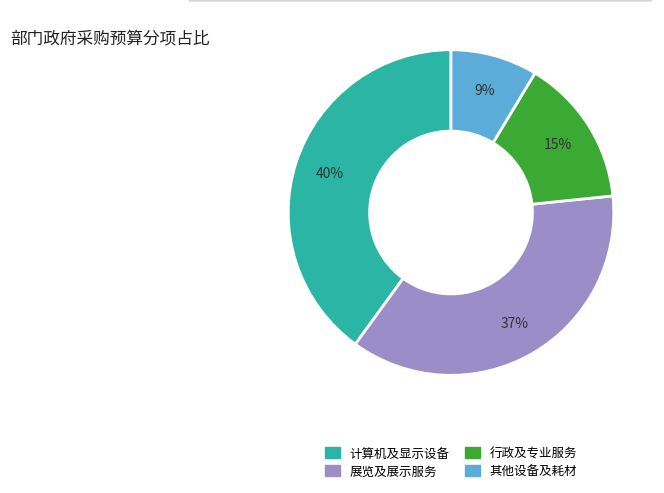

Does any single category account for the majority?

No